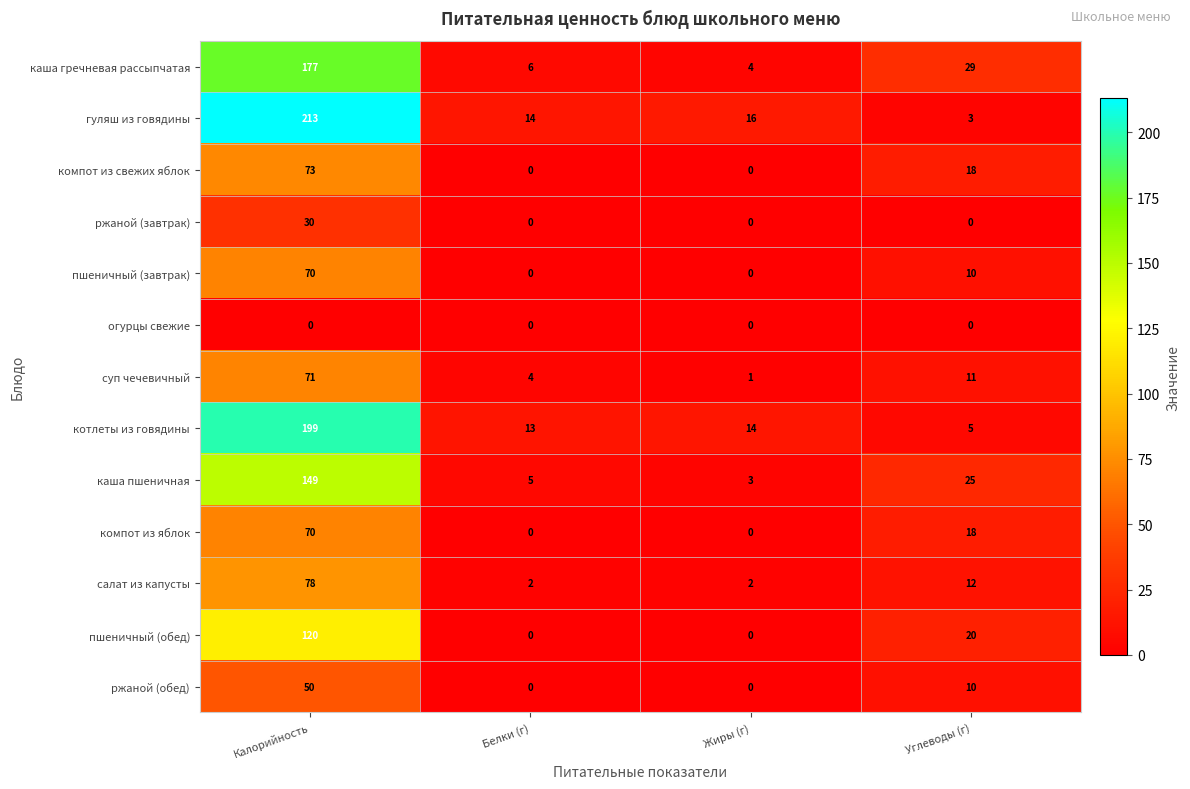

True or false: салат из капусты has a value of 2 at Белки (г).

True